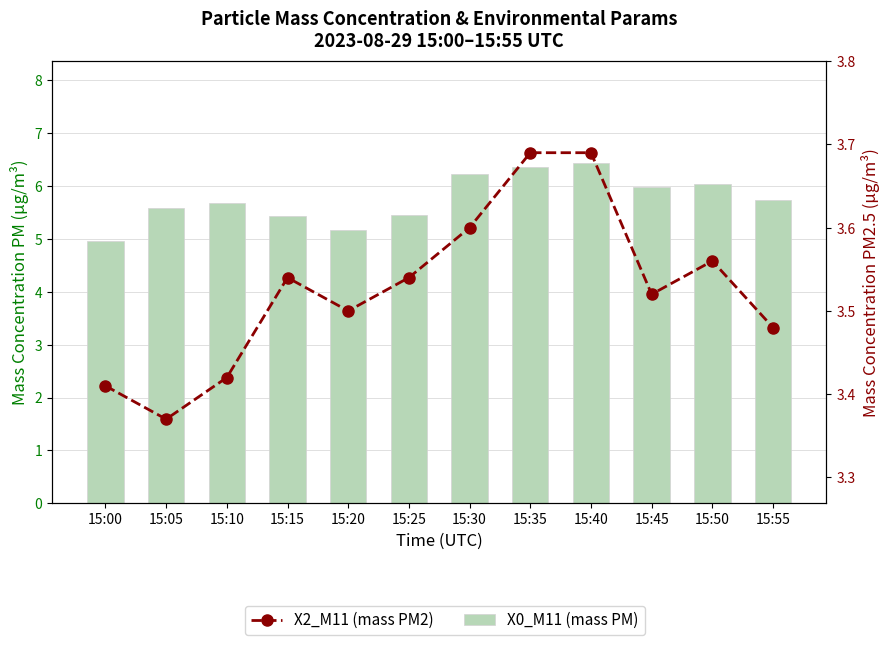

List the series in order of their peak value, lowest first.

X2_M11 (mass PM2), X0_M11 (mass PM)